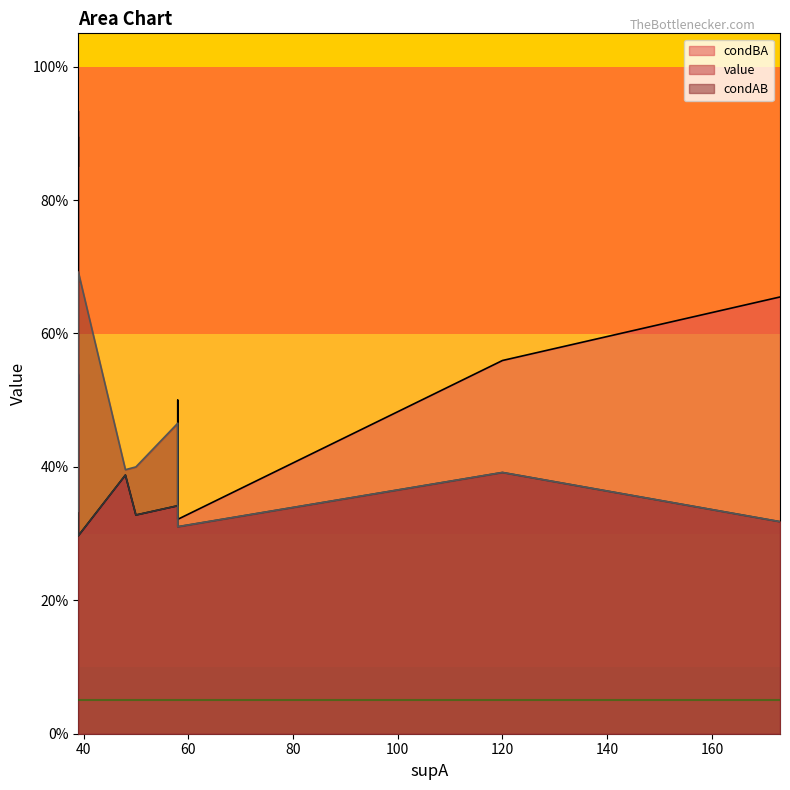

True or false: value has more than 2 interior local peaks.

False